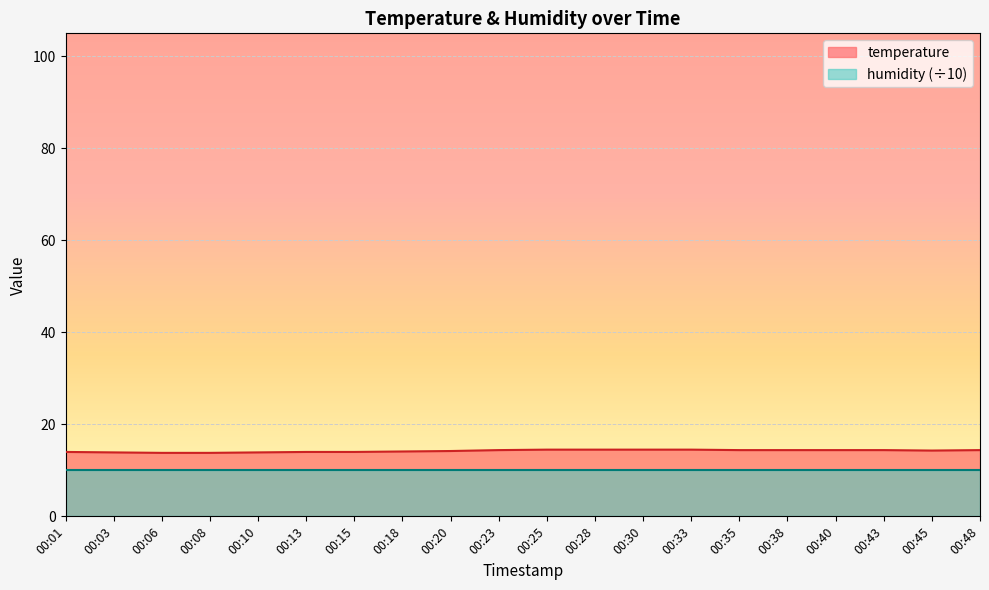

The chart shows a value of 3.3 at 00:08. True or false?

False